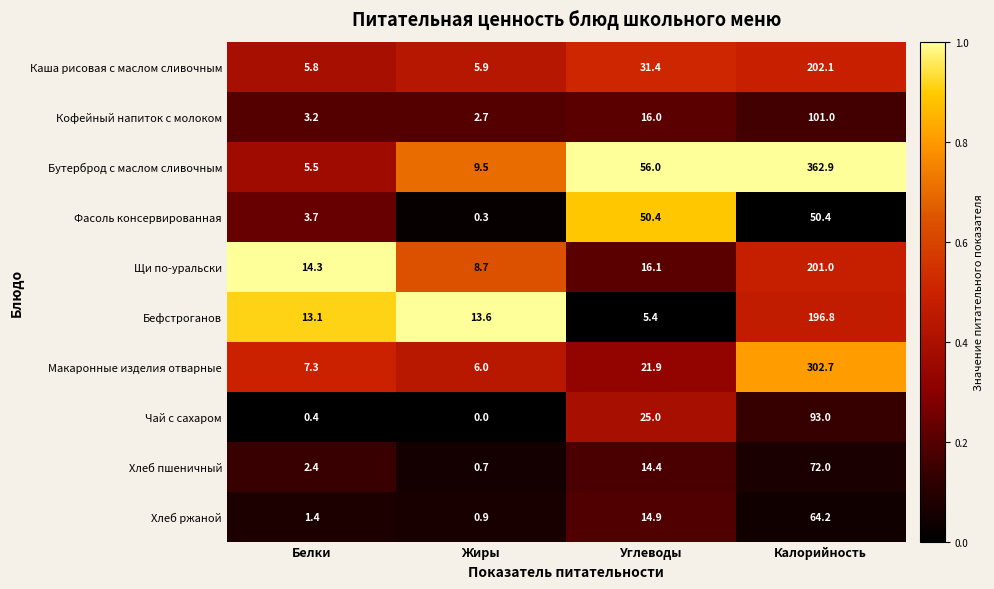

At Белки, list the series in order from largest to smallest.

Щи по-уральски, Бефстроганов, Макаронные изделия отварные, Каша рисовая с маслом сливочным, Бутерброд с маслом сливочным, Фасоль консервированная, Кофейный напиток с молоком, Хлеб пшеничный, Хлеб ржаной, Чай с сахаром